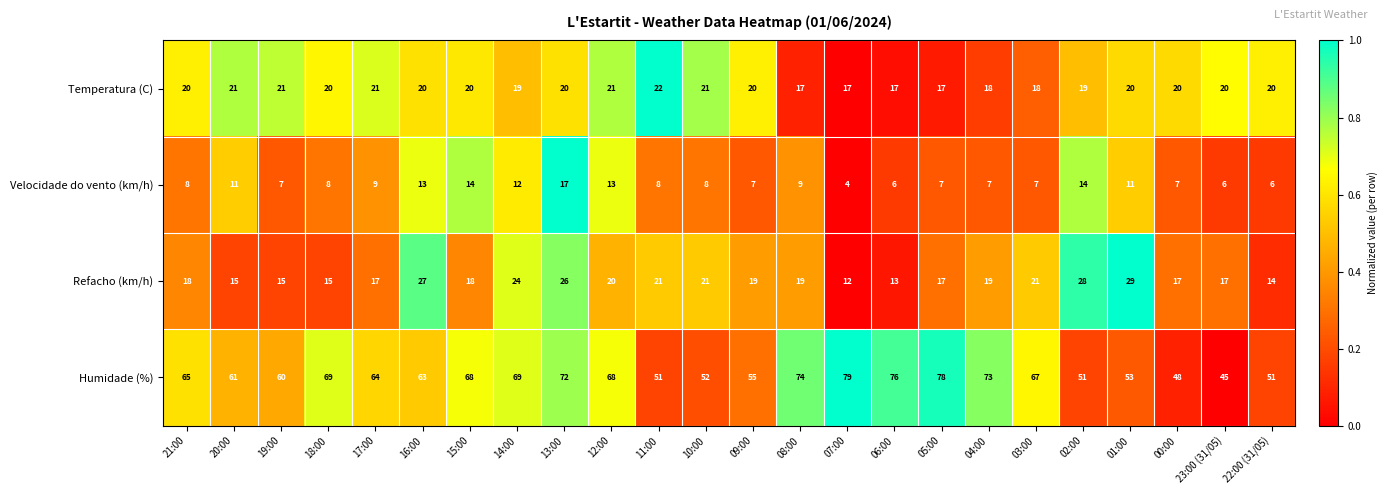

What value does the Refacho (km/h) series have at 07:00?

12